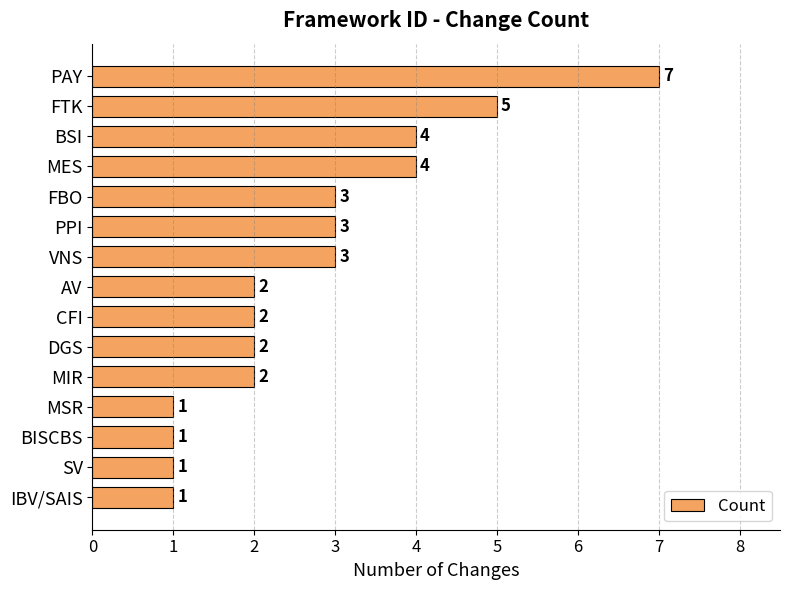

Does the chart contain any negative values?

No